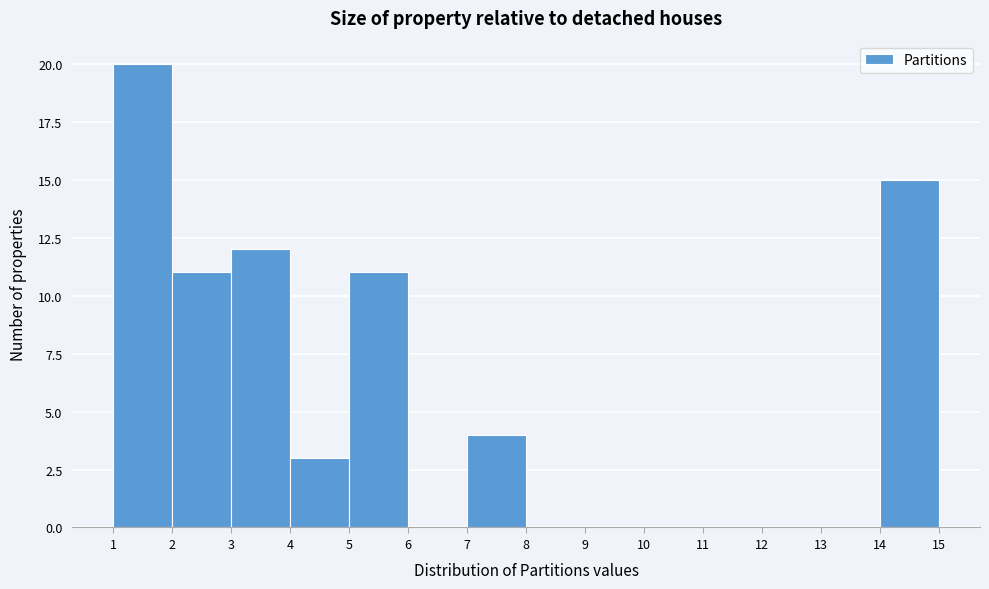

Reading left to right, transcribe this chart: for each bar, give the range it covers on the x-axis and its height. The values are not printed on the chart, so give them approximately, as read against the axis.

1 to 2: 20
2 to 3: 11
3 to 4: 12
4 to 5: 3
5 to 6: 11
6 to 7: 0
7 to 8: 4
8 to 9: 0
9 to 10: 0
10 to 11: 0
11 to 12: 0
12 to 13: 0
13 to 14: 0
14 to 15: 15